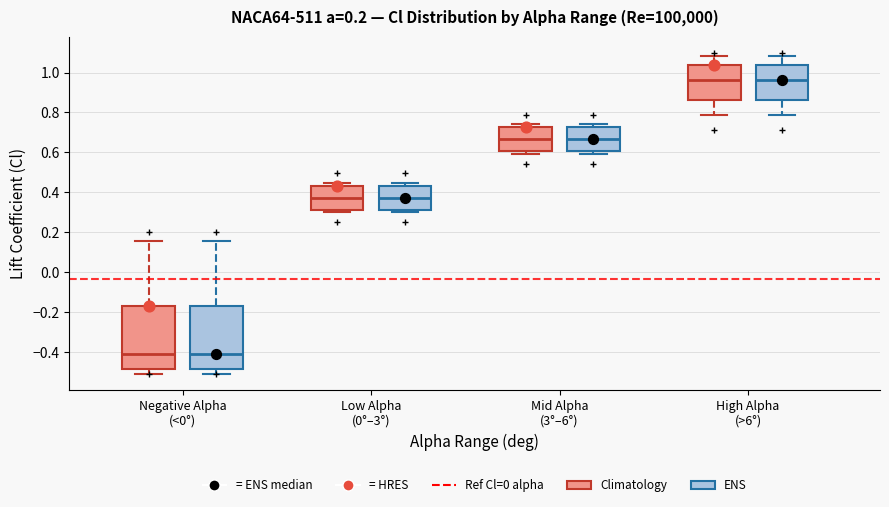

Where is the upper edge of the box for Negative Alpha (<0°) (ENS) on the y-axis? The values are not printed on the chart, so give them approximately, as read against the axis.

-0.18